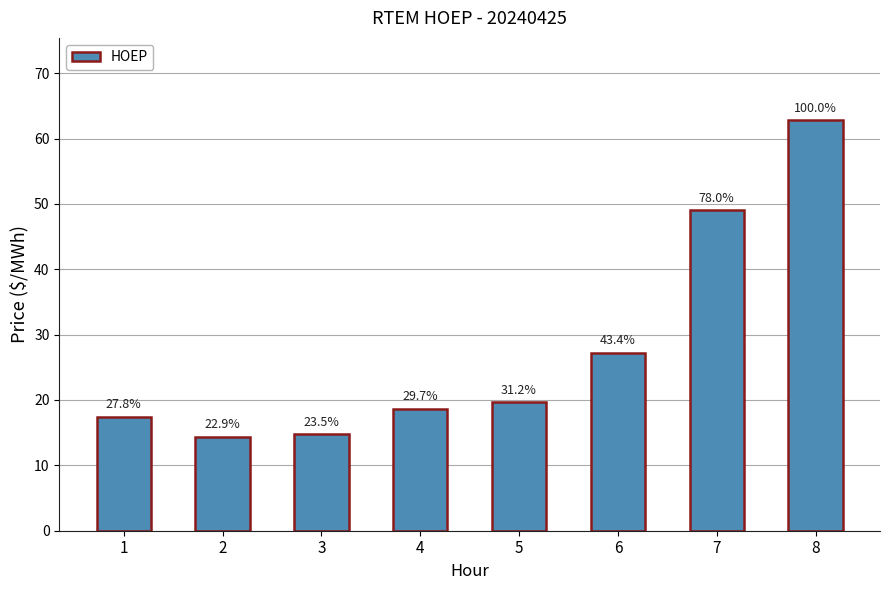

What is the value of the 2nd bar from the left?

14.4